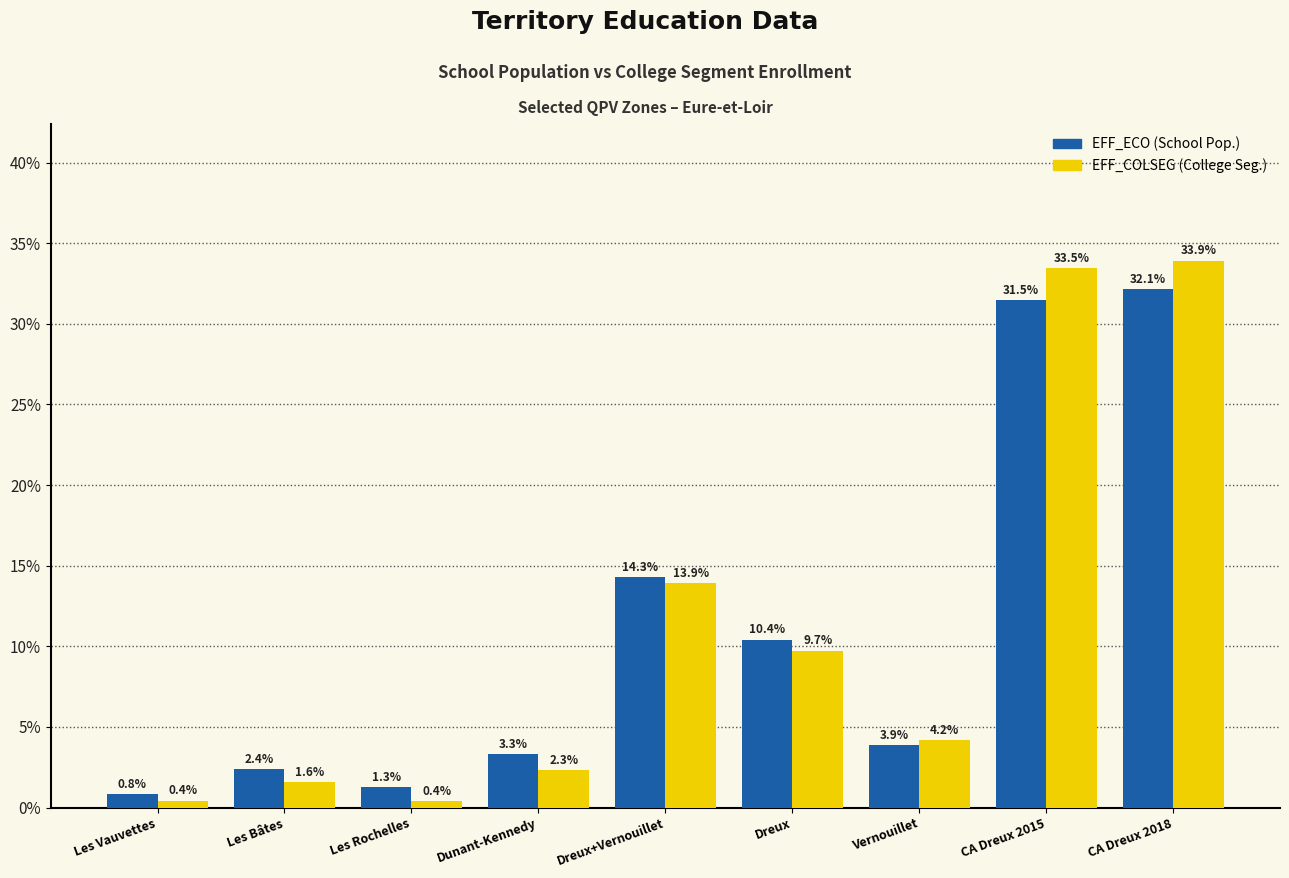

What is the greatest value displayed?

33.9